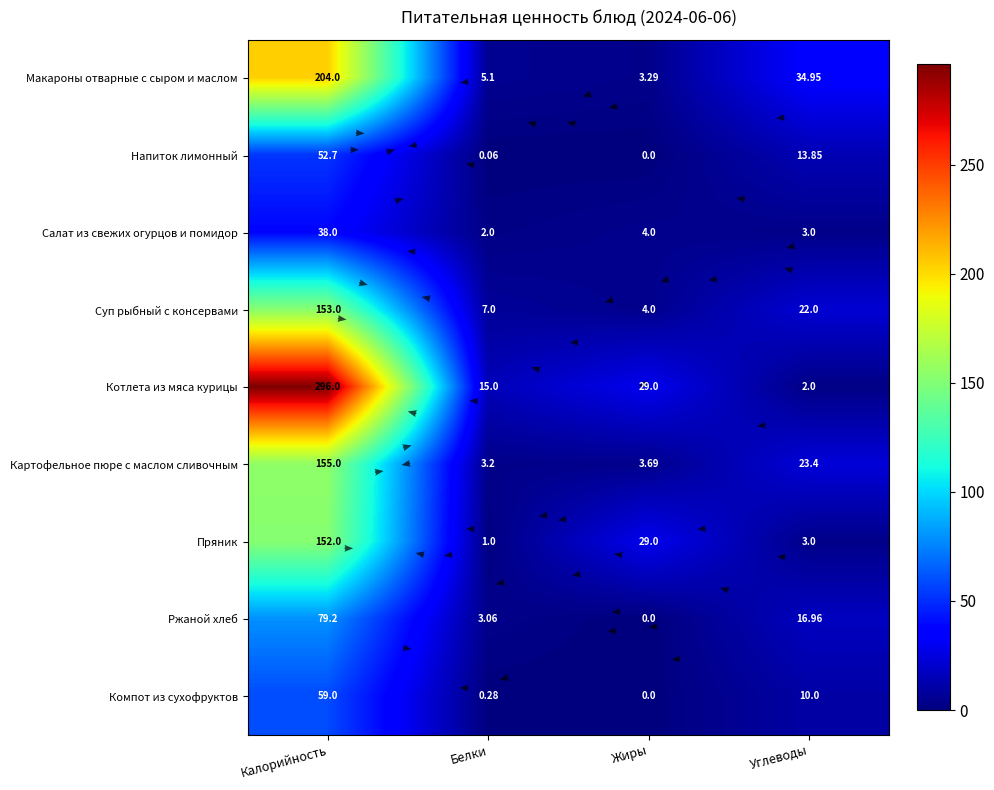

What value does the Макароны отварные с сыром и маслом series have at Углеводы?

35.0